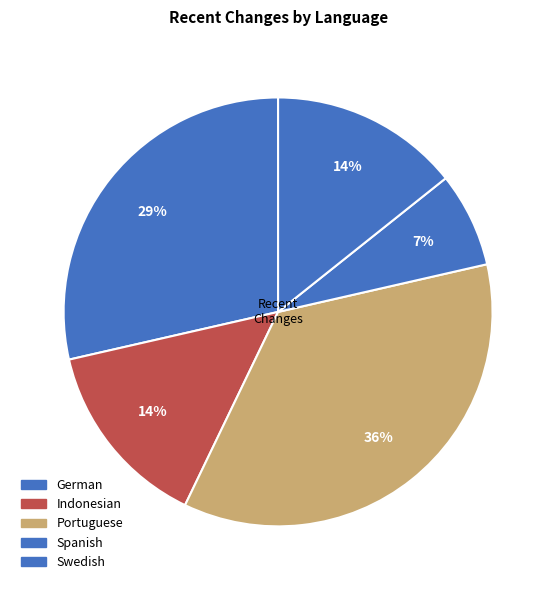

To the nearest percent, what is the average slice percentage?

20%